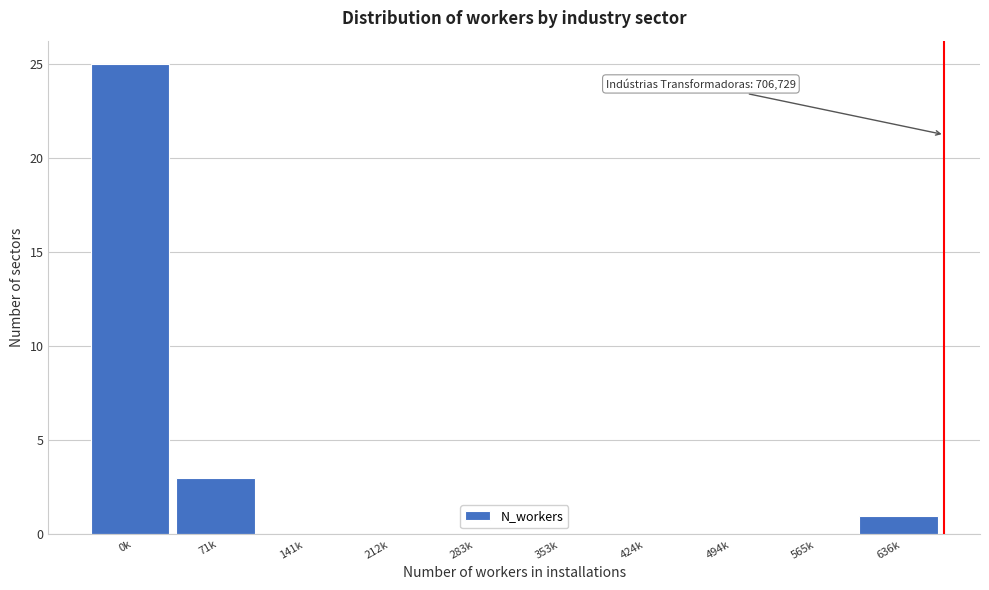

Reading left to right, extract all data points from this chart.

0k=25	71k=3	141k=0	212k=0	283k=0	353k=0	424k=0	494k=0	565k=0	636k=1